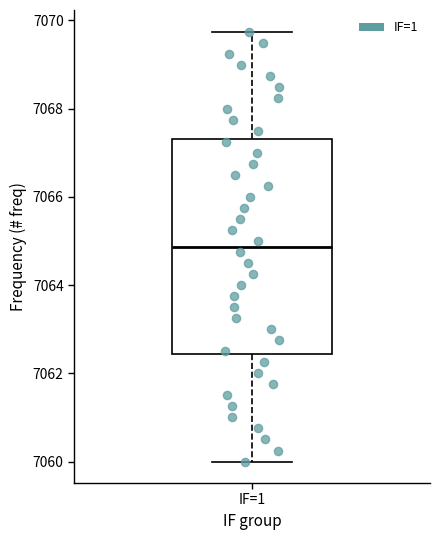

Where does the upper whisker of the box for IF=1 end on the y-axis? The values are not printed on the chart, so give them approximately, as read against the axis.

7069.8